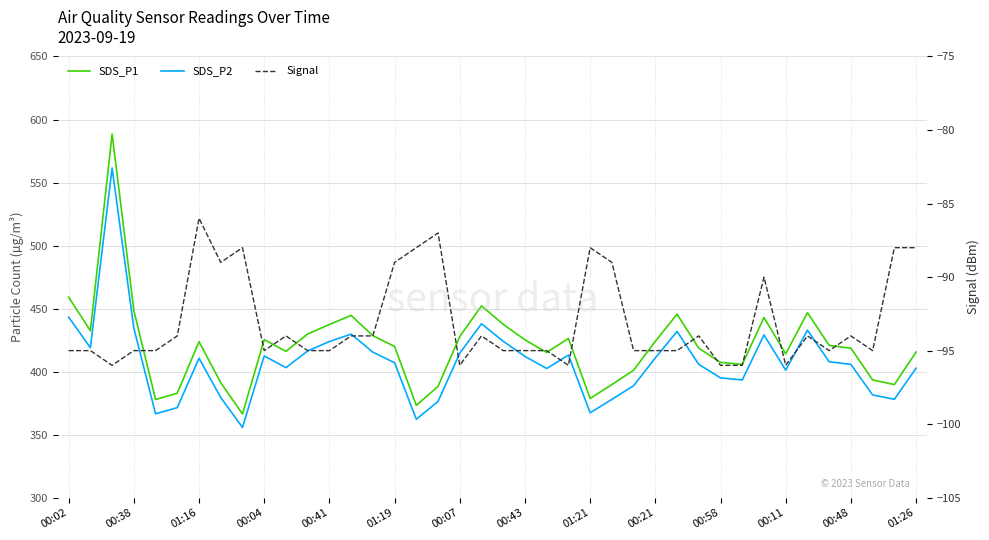

What is the value of the Signal point at the 11th from the left?

-94.0